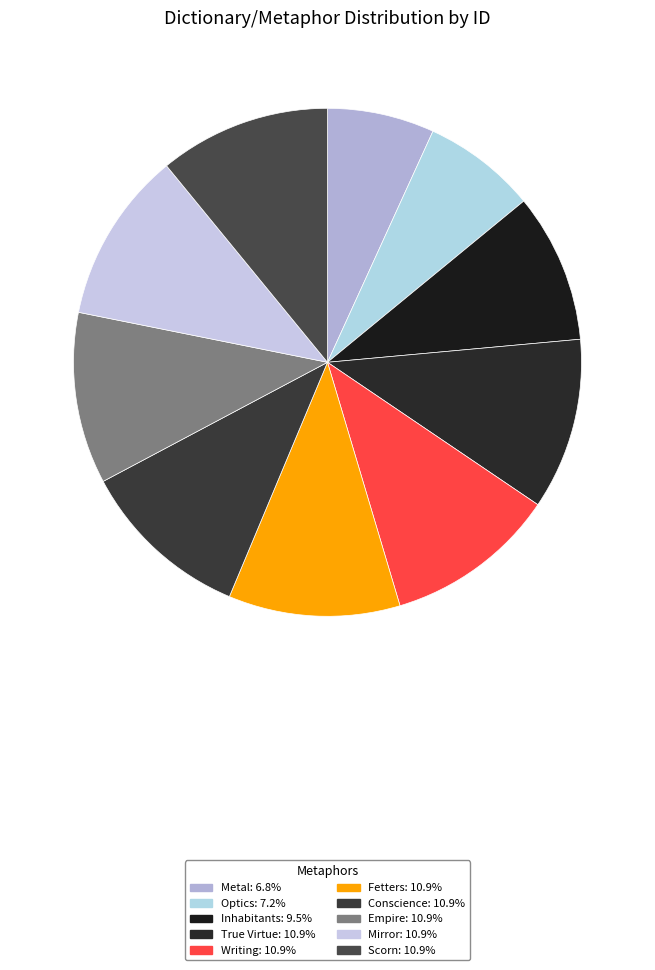

How many slices are in this pie chart?

10